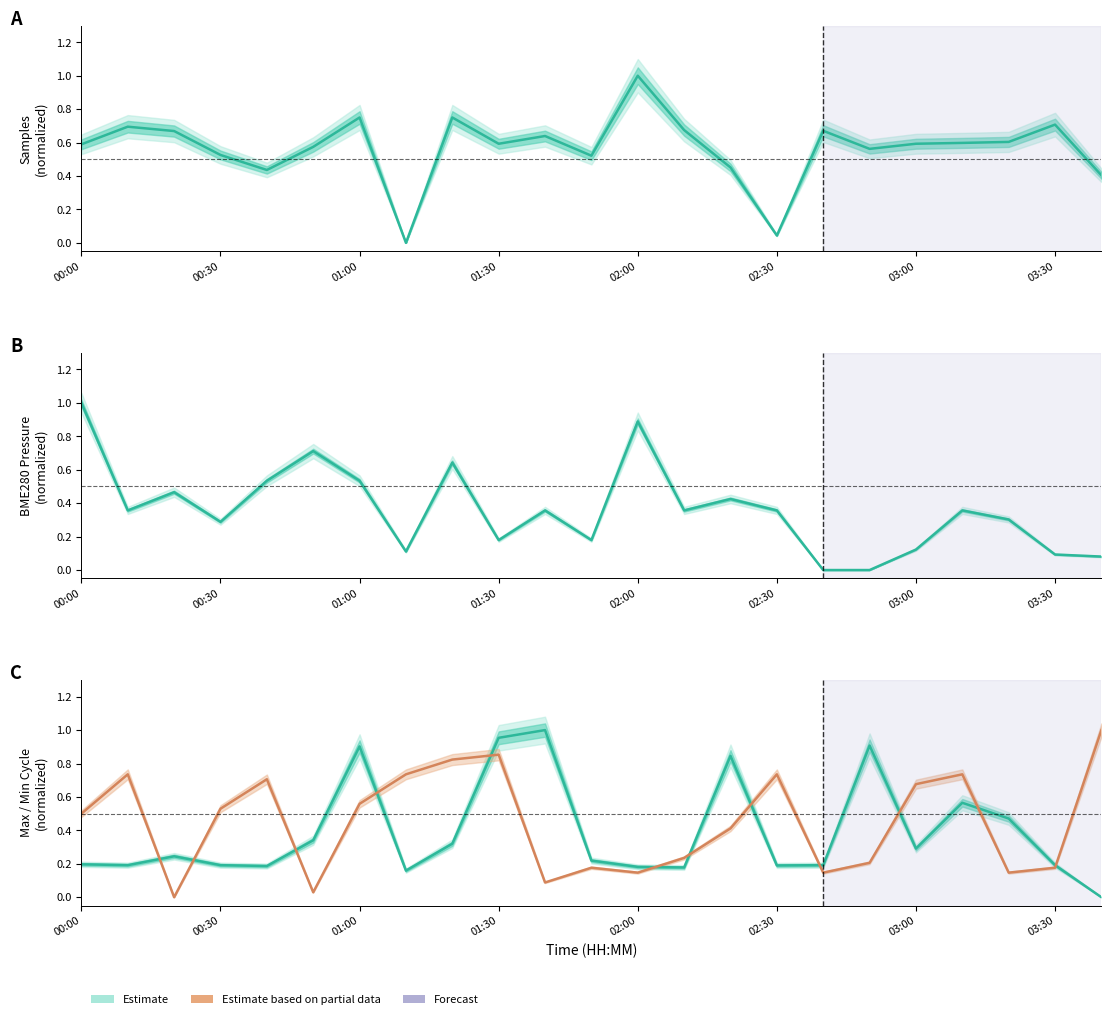

Reading left to right, extract all data points from this chart.

Samples: 0.6	0.7	0.7	0.5	0.4	0.6	0.8	0.0	0.8	0.6	0.6	0.5	1.0	0.7	0.5	0.0	0.7	0.6	0.6	0.6	0.6	0.7	0.4
BME280_pressure: 1.0	0.4	0.5	0.3	0.5	0.7	0.5	0.1	0.6	0.2	0.4	0.2	0.9	0.4	0.4	0.4	0.0	0.0	0.1	0.4	0.3	0.1	0.1
Max_cycle: 0.2	0.2	0.2	0.2	0.2	0.3	0.9	0.2	0.3	1.0	1.0	0.2	0.2	0.2	0.8	0.2	0.2	0.9	0.3	0.6	0.5	0.2	0.0
BME280_humidity: 0.5	0.7	0.0	0.5	0.7	0.0	0.6	0.7	0.8	0.9	0.1	0.2	0.1	0.2	0.4	0.7	0.1	0.2	0.7	0.7	0.1	0.2	1.0